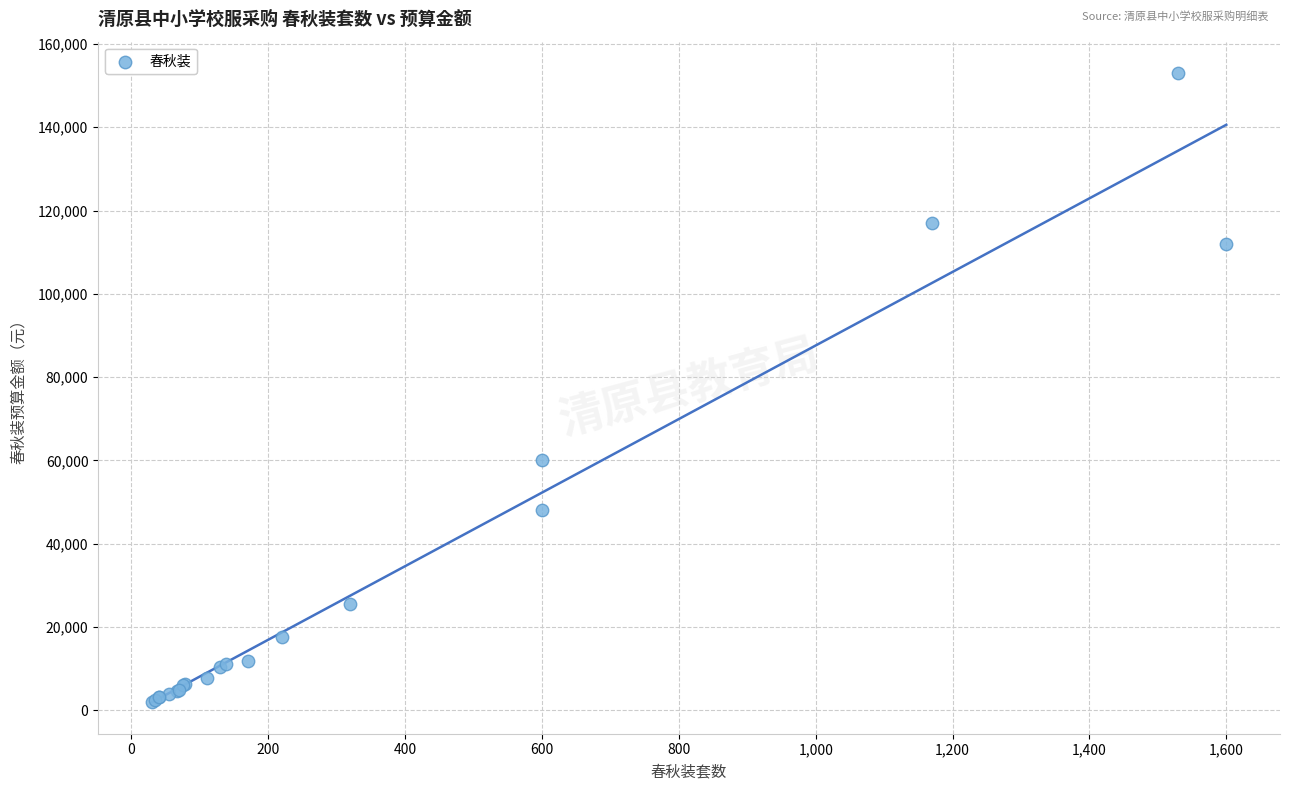

What Y value in the scatter plot is closest to 77550?

60000